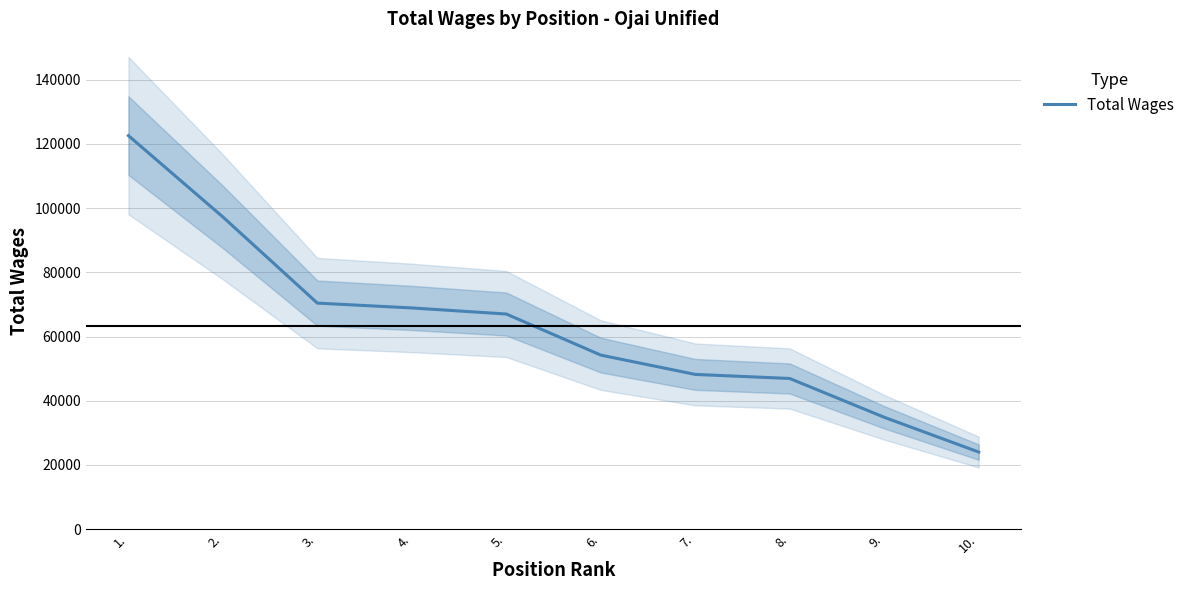

What is the greatest value displayed?

122595